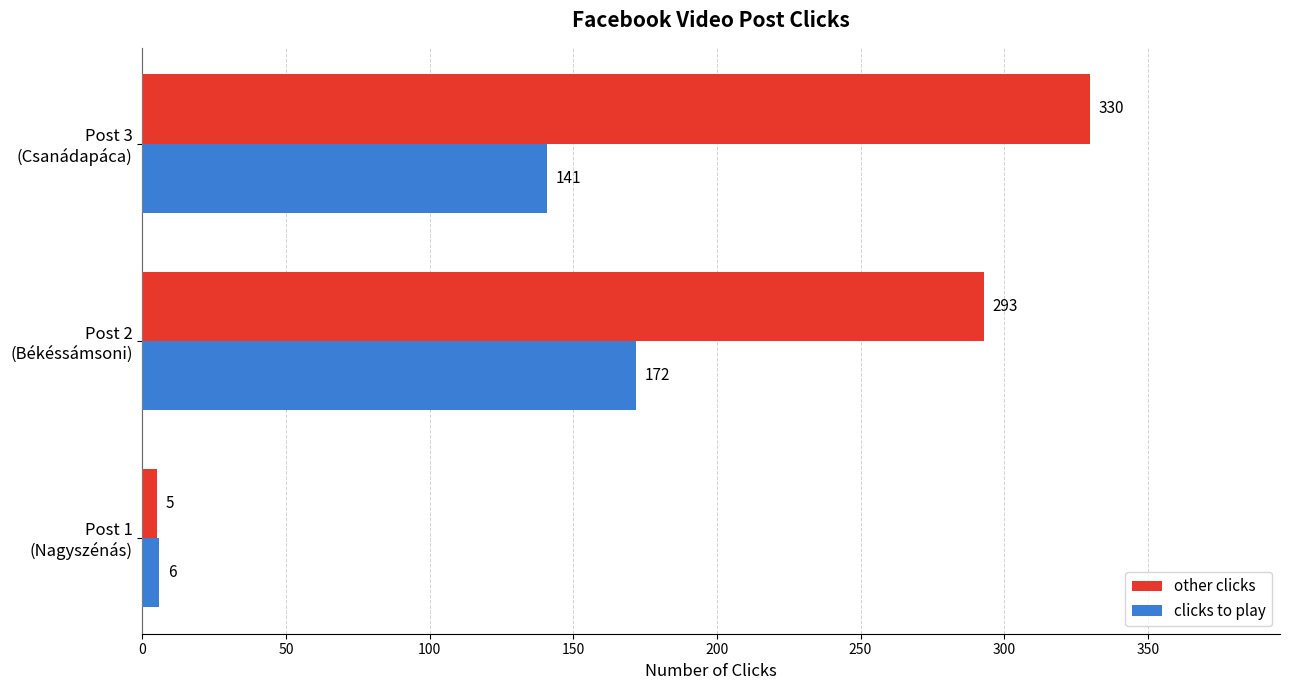

What is the sum of all clicks to play values?

319